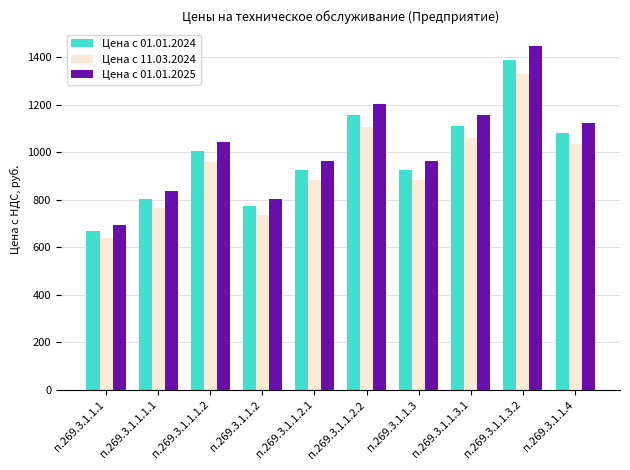

List the series in order of their peak value, lowest first.

Цена с 11.03.2024, Цена с 01.01.2024, Цена с 01.01.2025